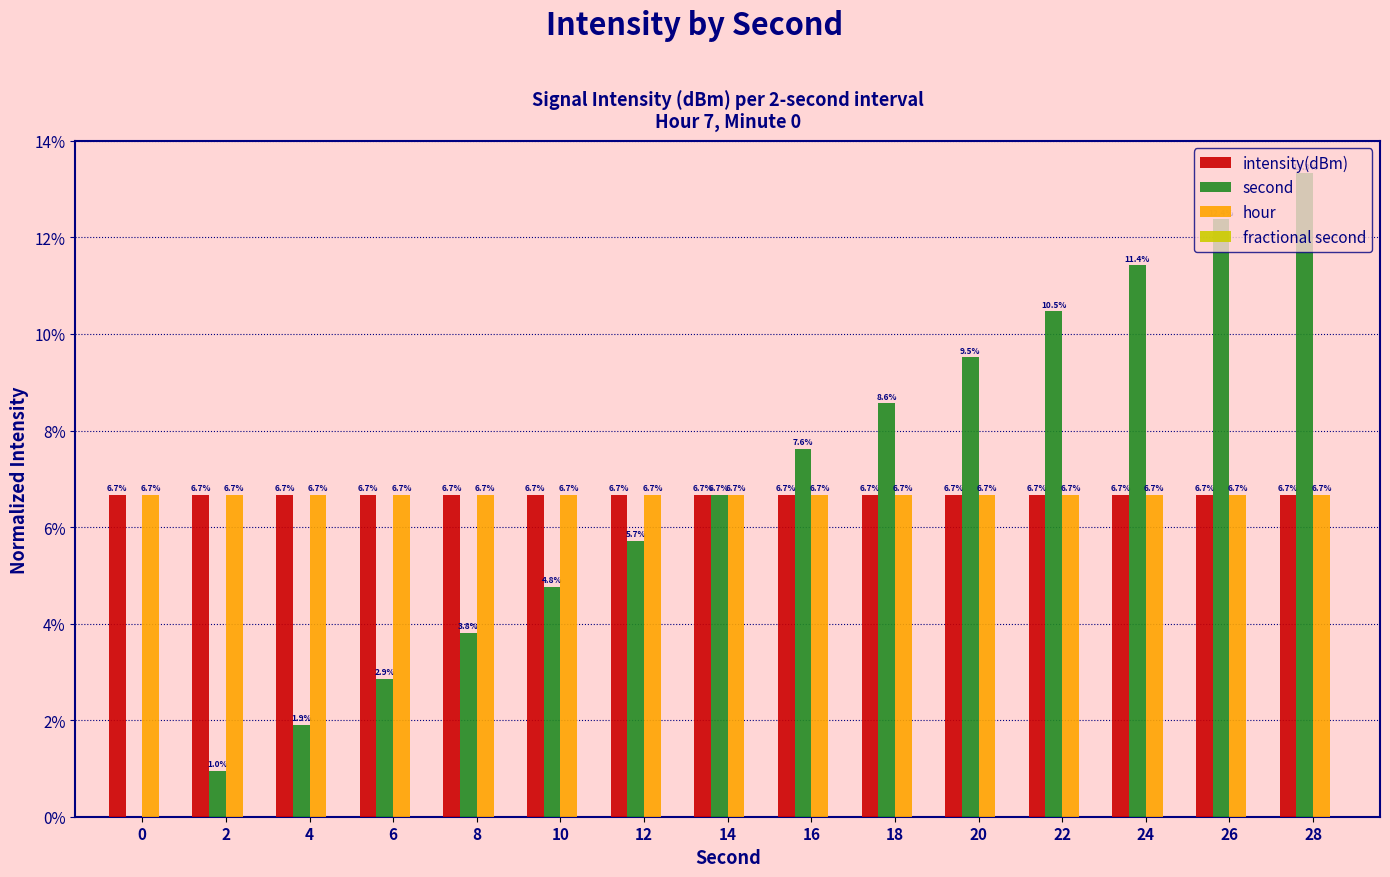

The value of intensity(dBm) at 16 is 6.7. True or false?

True